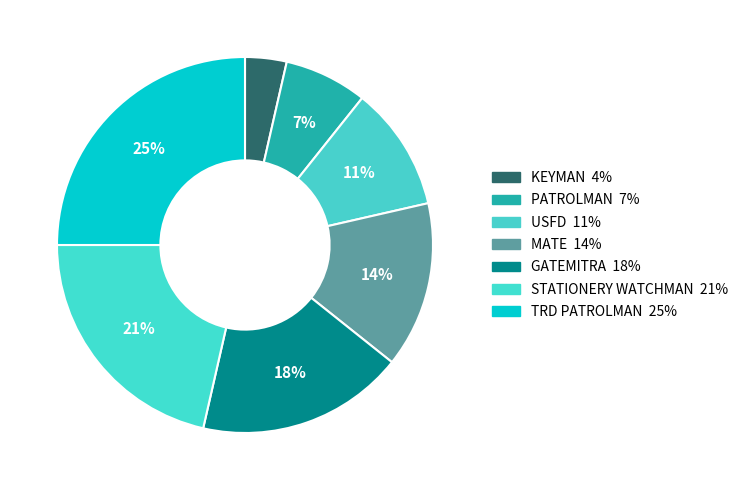

What is the smallest slice in the pie chart?

KEYMAN